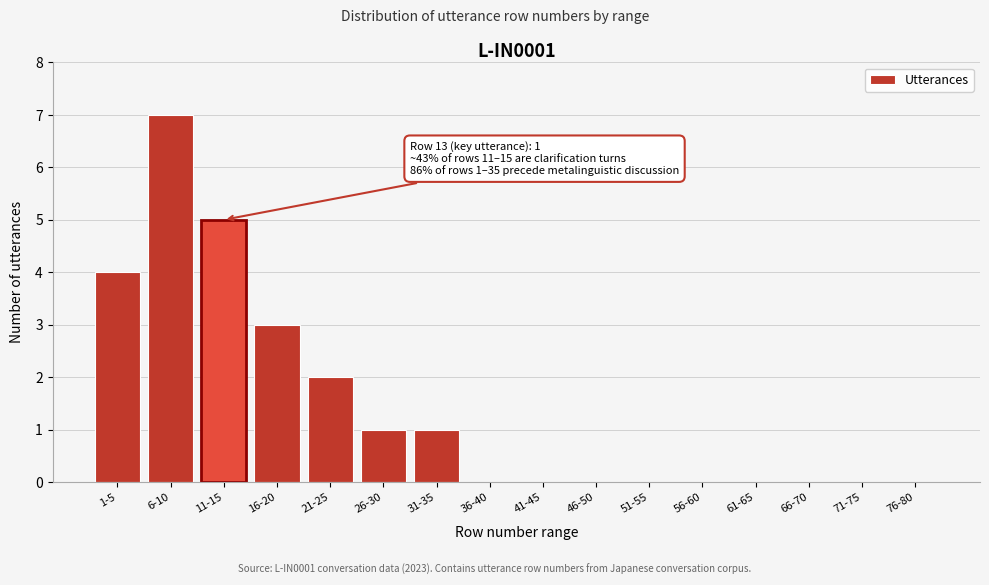

Reading left to right, extract all data points from this chart.

1-5=4	6-10=7	11-15=5	16-20=3	21-25=2	26-30=1	31-35=1	36-40=0	41-45=0	46-50=0	51-55=0	56-60=0	61-65=0	66-70=0	71-75=0	76-80=0